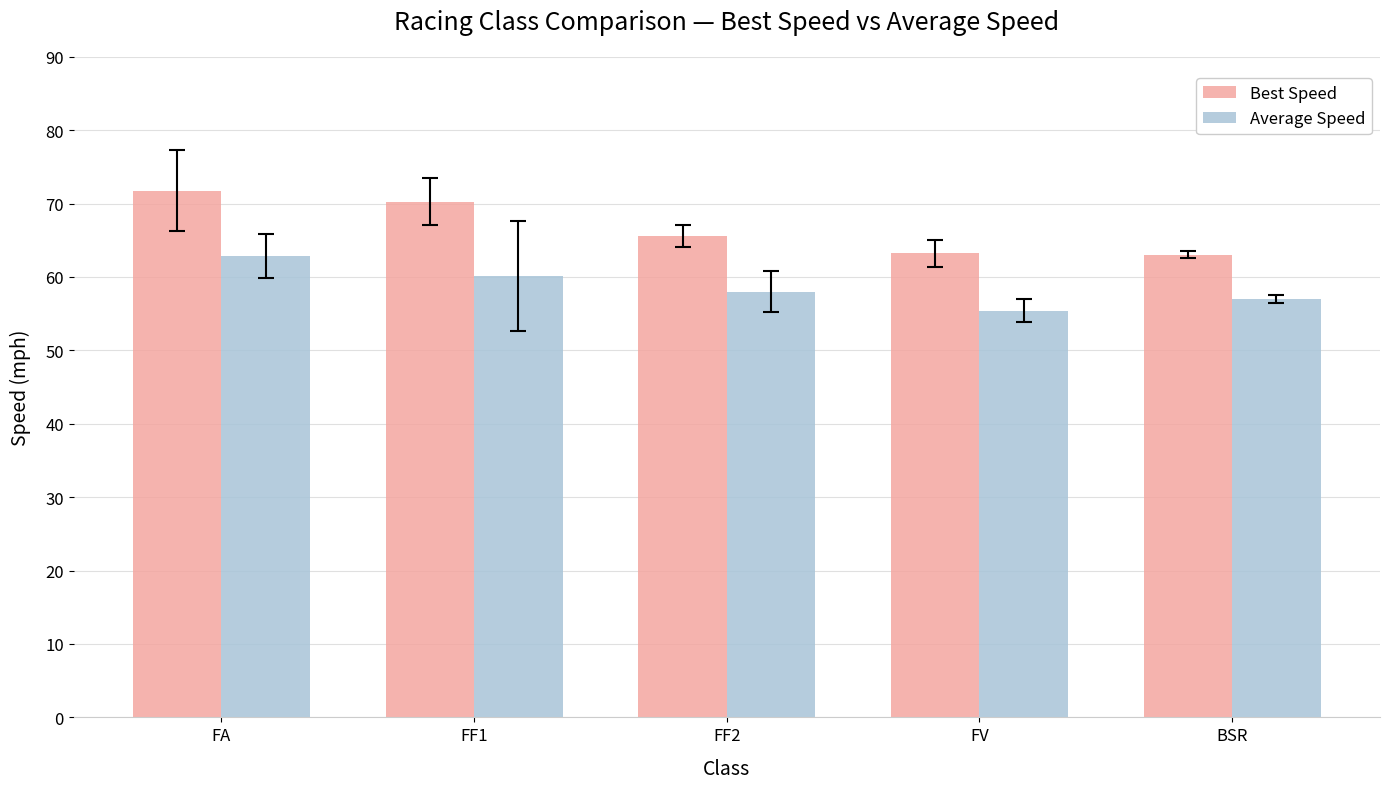

What is the average value of the Best Speed series?

66.7